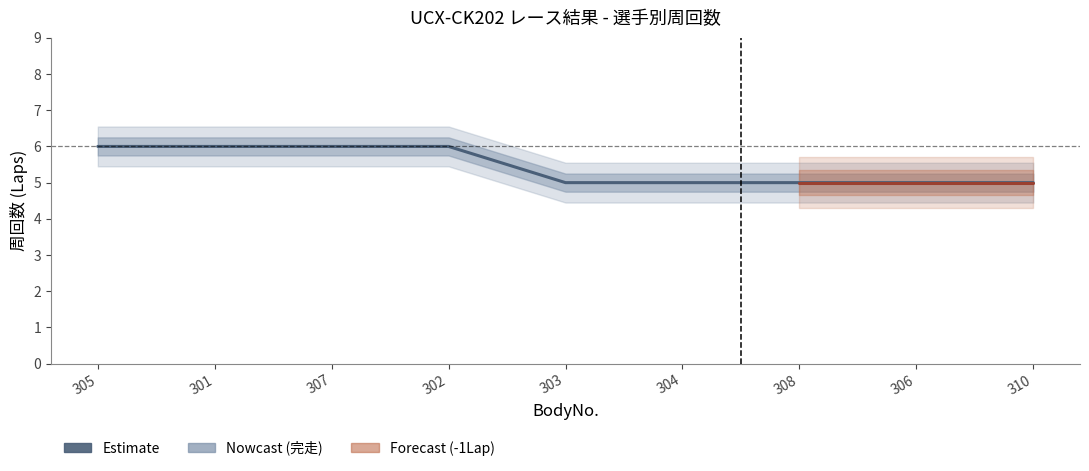

Rank the categories by value from lowest to highest.

303, 304, 308, 306, 310, 305, 301, 307, 302